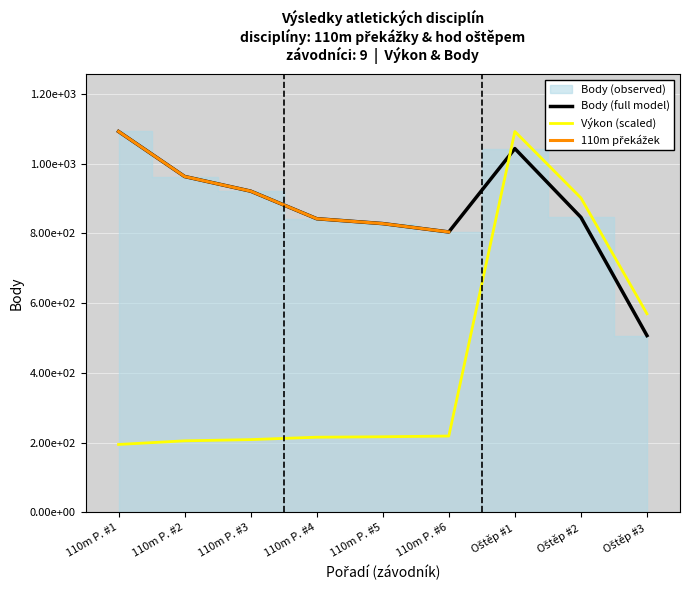

Rank the series by their average value, from highest to lowest.

Body, Výkon